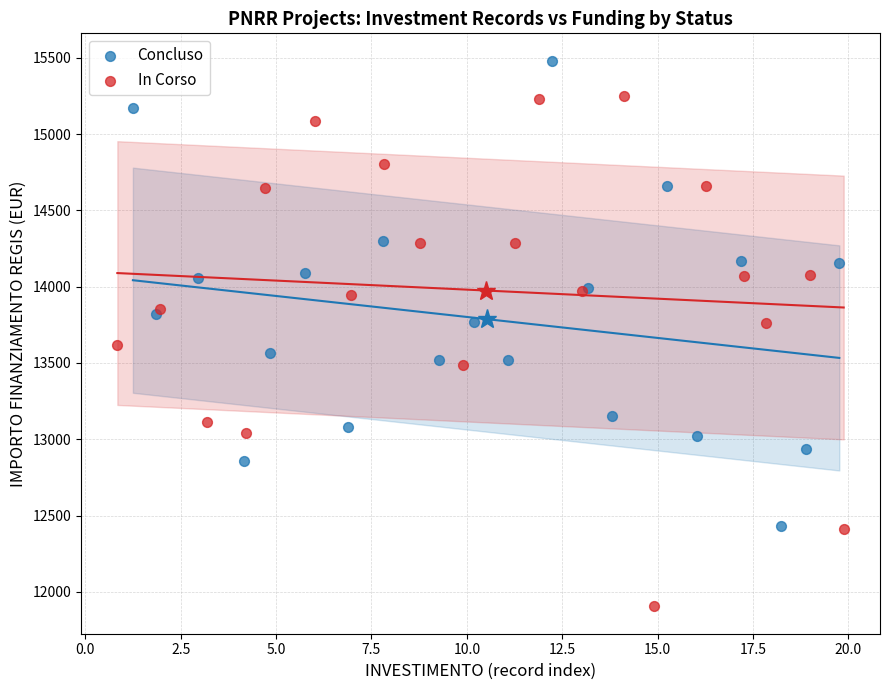

Which series contains the lowest Y value?

In Corso